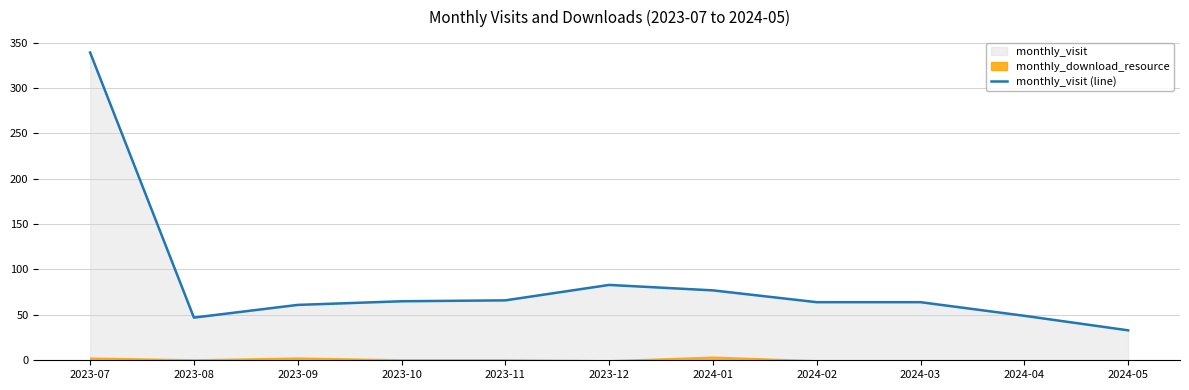

Which category has the lowest value across all series?

2024-05